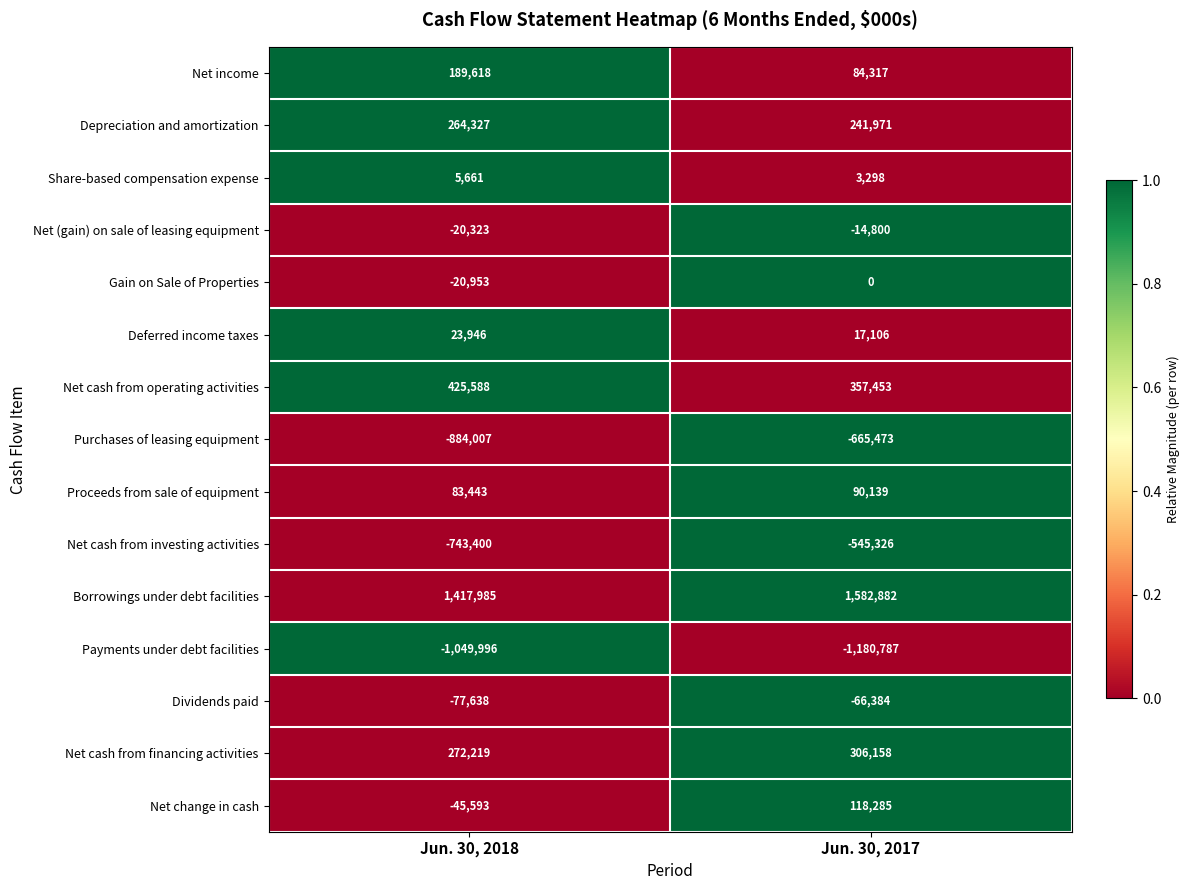

Reading right to left, what are all the values shown in this chart?

Net income: Jun. 30, 2017=84317	Jun. 30, 2018=189618
Depreciation and amortization: Jun. 30, 2017=241971	Jun. 30, 2018=264327
Share-based compensation expense: Jun. 30, 2017=3298	Jun. 30, 2018=5661
Net (gain) on sale of leasing equipment: Jun. 30, 2017=-14800	Jun. 30, 2018=-20323
Gain on Sale of Properties: Jun. 30, 2017=0	Jun. 30, 2018=-20953
Deferred income taxes: Jun. 30, 2017=17106	Jun. 30, 2018=23946
Net cash from operating activities: Jun. 30, 2017=357453	Jun. 30, 2018=425588
Purchases of leasing equipment: Jun. 30, 2017=-665473	Jun. 30, 2018=-884007
Proceeds from sale of equipment: Jun. 30, 2017=90139	Jun. 30, 2018=83443
Net cash from investing activities: Jun. 30, 2017=-545326	Jun. 30, 2018=-743400
Borrowings under debt facilities: Jun. 30, 2017=1582882	Jun. 30, 2018=1417985
Payments under debt facilities: Jun. 30, 2017=-1180787	Jun. 30, 2018=-1049996
Dividends paid: Jun. 30, 2017=-66384	Jun. 30, 2018=-77638
Net cash from financing activities: Jun. 30, 2017=306158	Jun. 30, 2018=272219
Net change in cash: Jun. 30, 2017=118285	Jun. 30, 2018=-45593